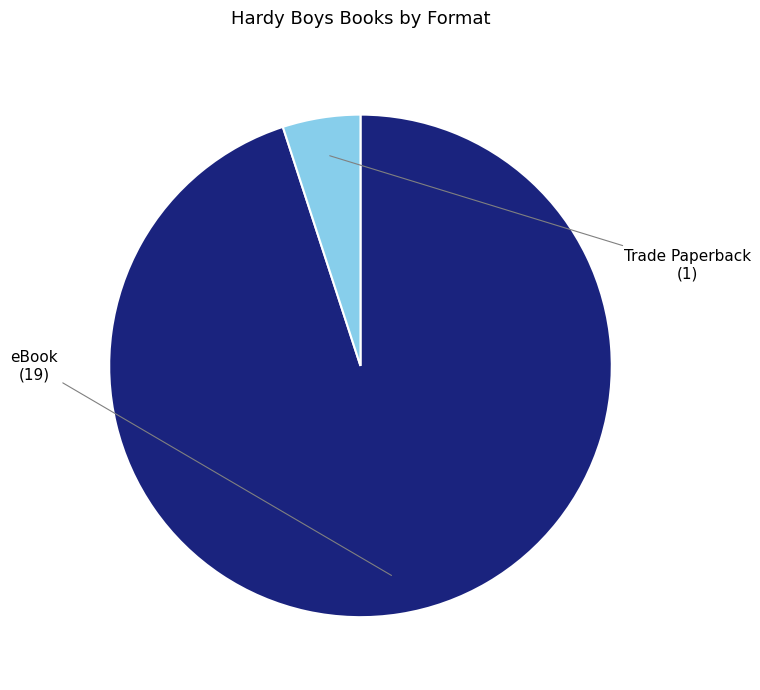

Combined, do eBook and Trade Paperback account for over 50%?

Yes